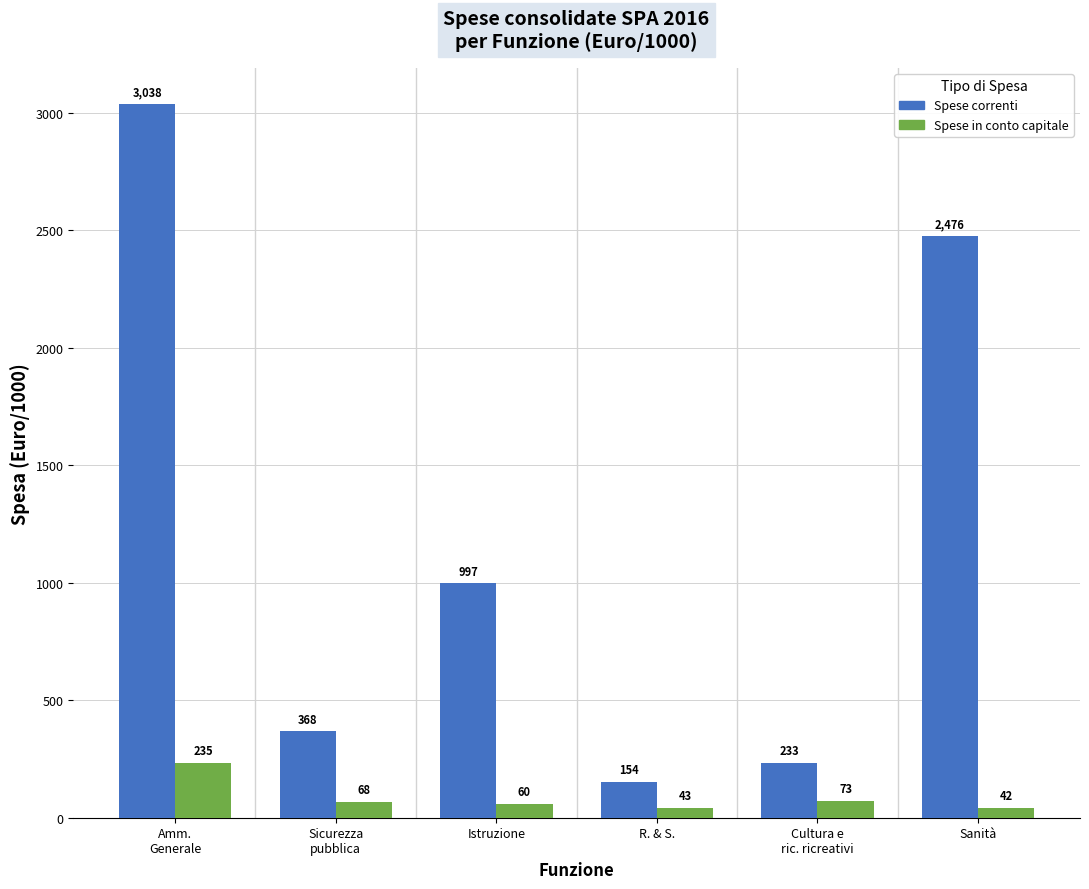

What is the average value of the Spese correnti series?

1211.0